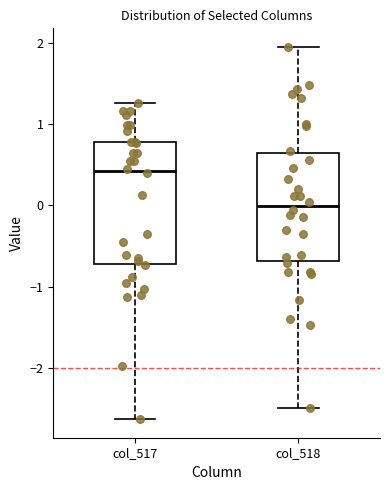

Reading left to right, transcribe this box plot: for each box, give where its median line is, the range the box spans, and where its two whiskers end, as read against the y-axis. The values are not printed on the chart, so give them approximately, as read against the axis.

col_517: median 0.4, box -0.7 to 0.8, whiskers -2.6 to 1.3
col_518: median 0.0, box -0.7 to 0.6, whiskers -2.5 to 1.9